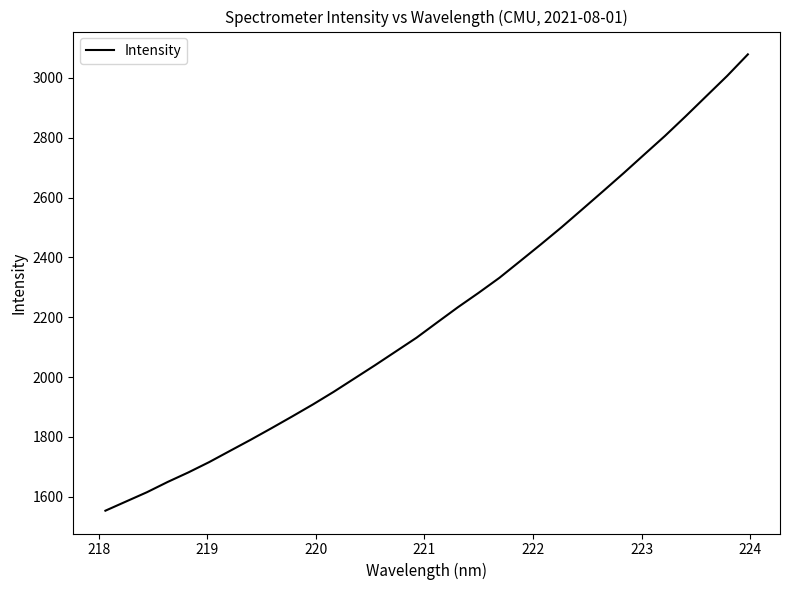

What is the maximum value shown in the chart?

3078.7